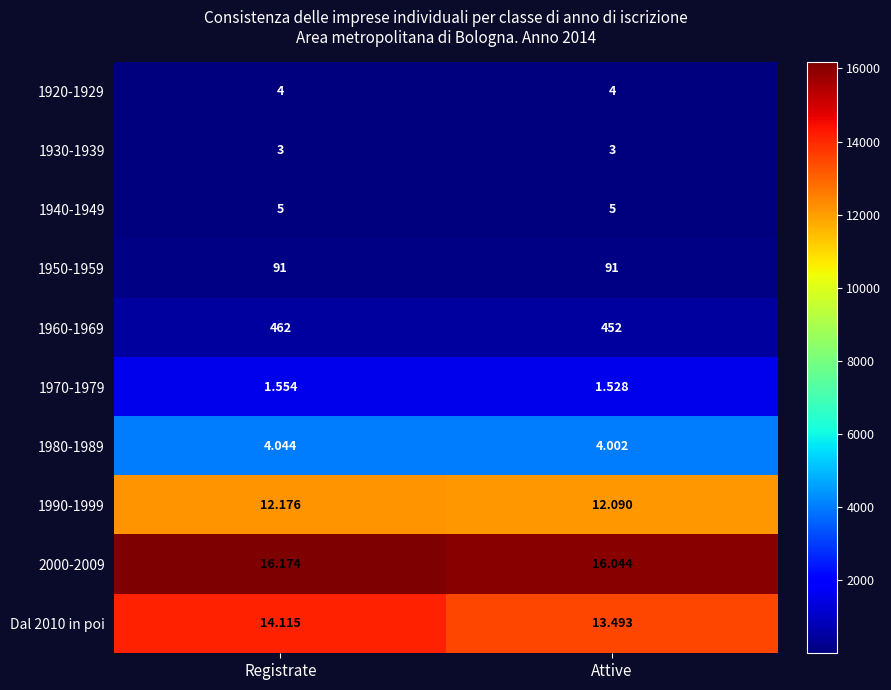

What is the difference between the highest and lowest values at Registrate?

16171